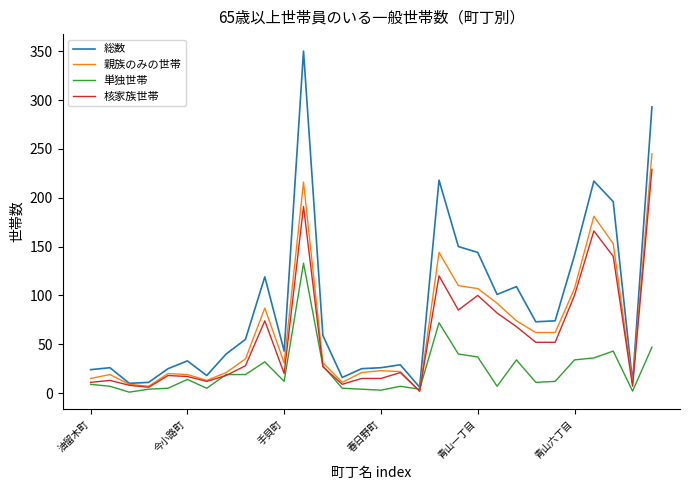

What is the average value of the 核家族世帯 series?

57